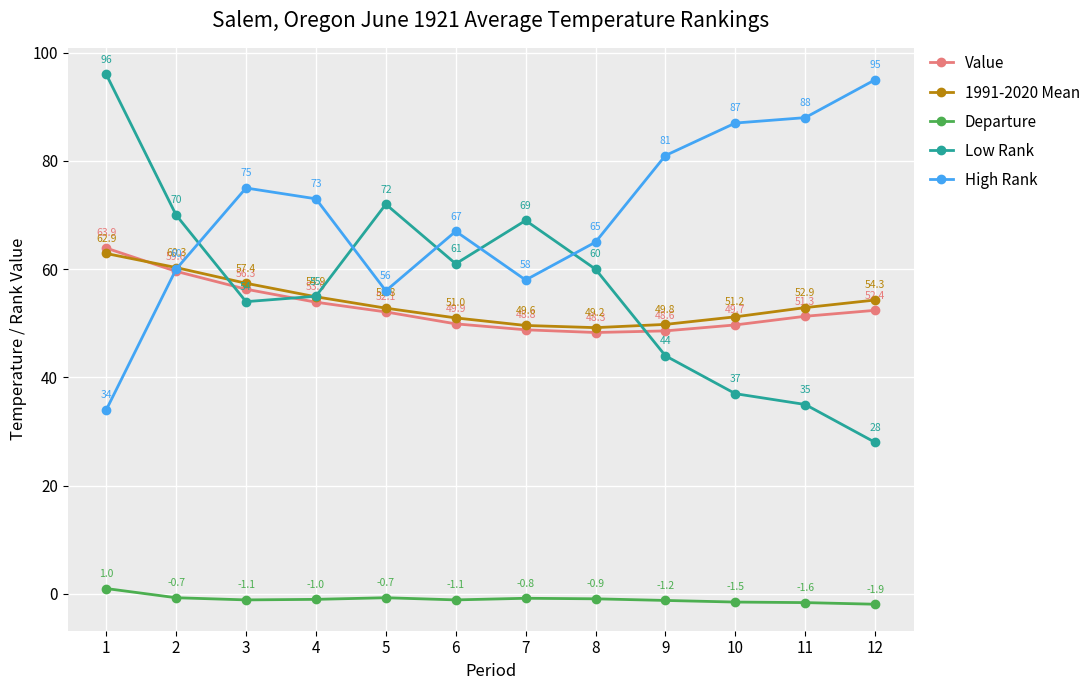

What is the difference between the Value values at 7 and 3?

7.5